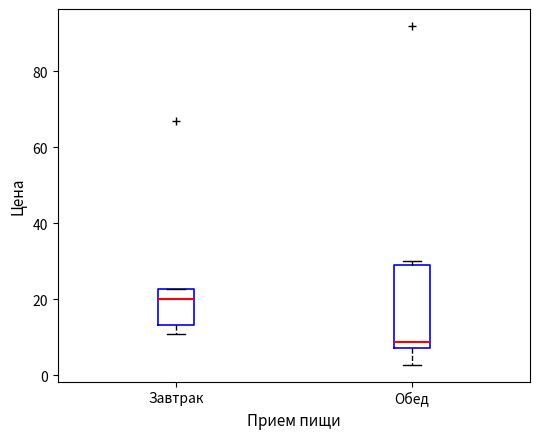

Comparing the boxes themselves (not the whiskers), which one is the tallest?

Обед